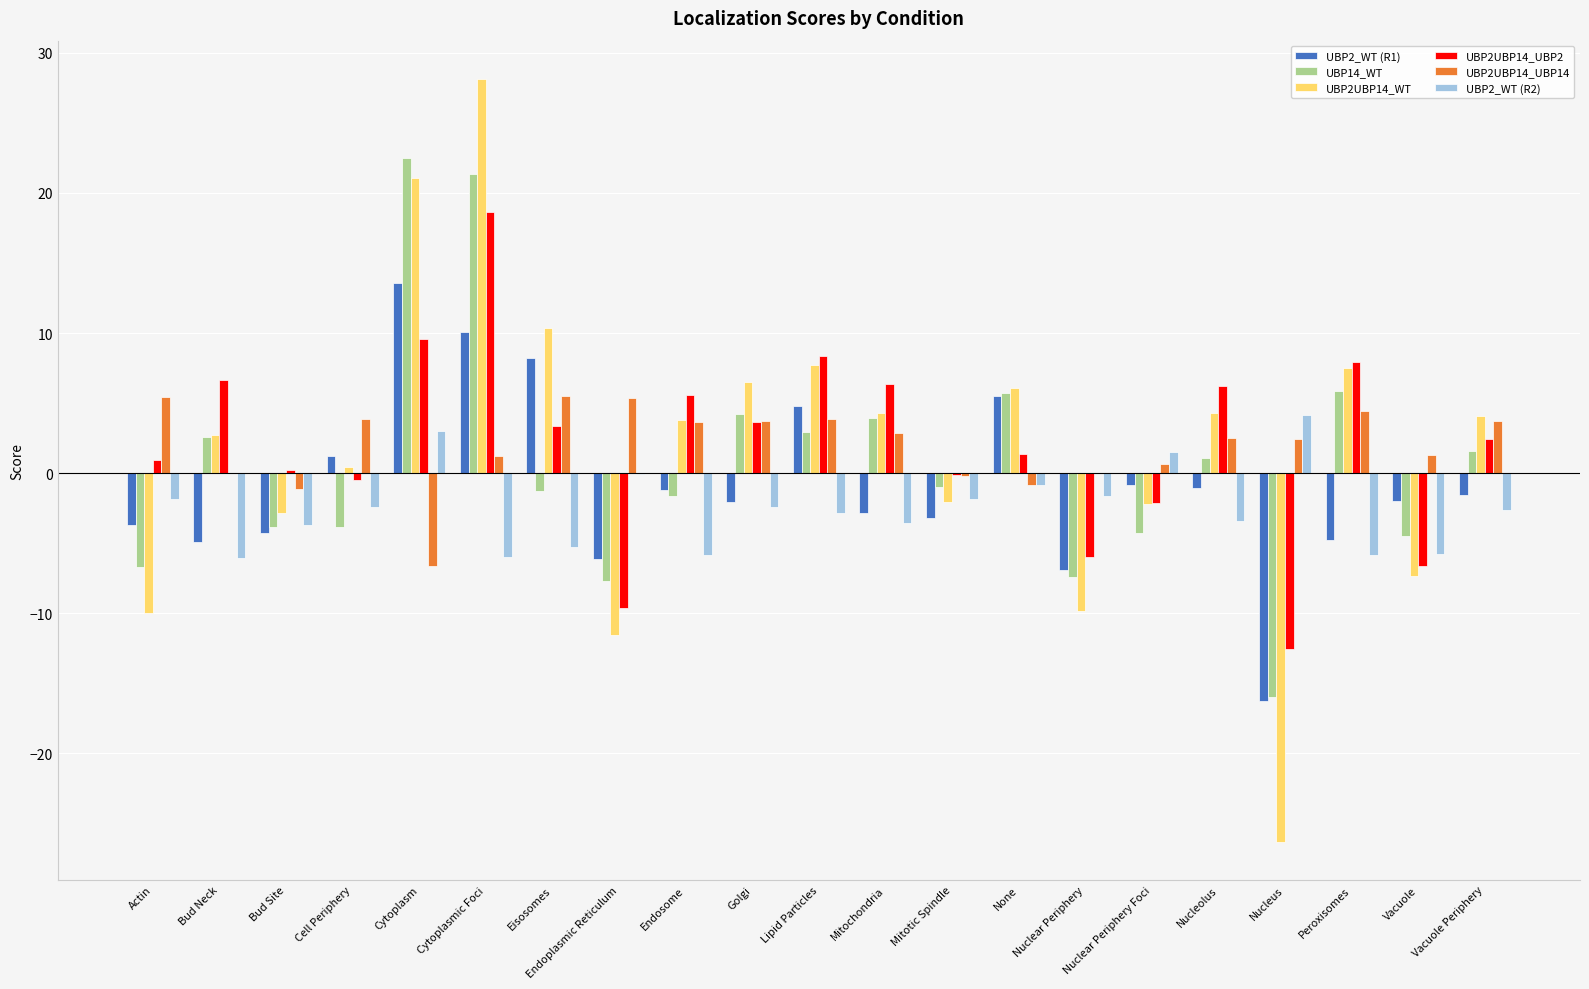

The value of UBP2UBP14_WT at Endoplasmic Reticulum is -11.6. True or false?

True